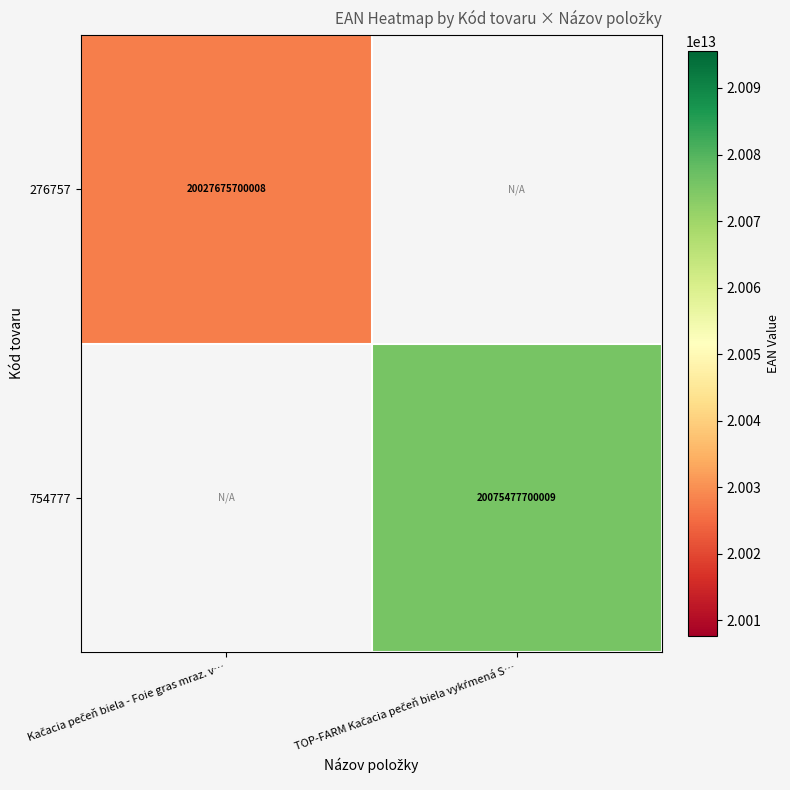

Read the 276757 value at Kačacia pečeň biela - Foie gras mraz. v….

20027675700008.0